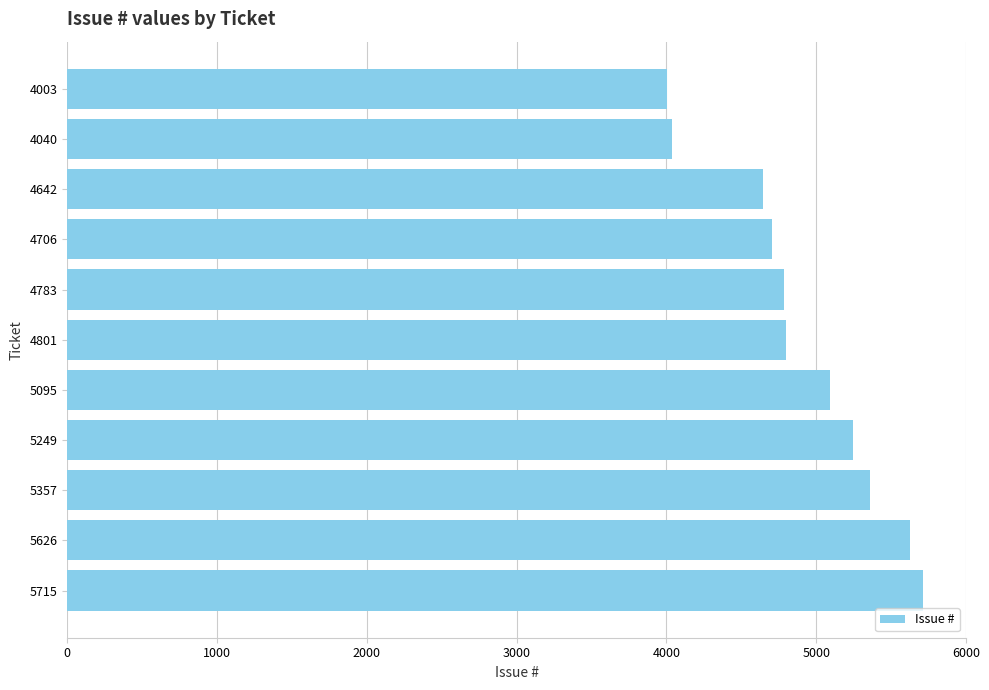

What is the average value?

4911